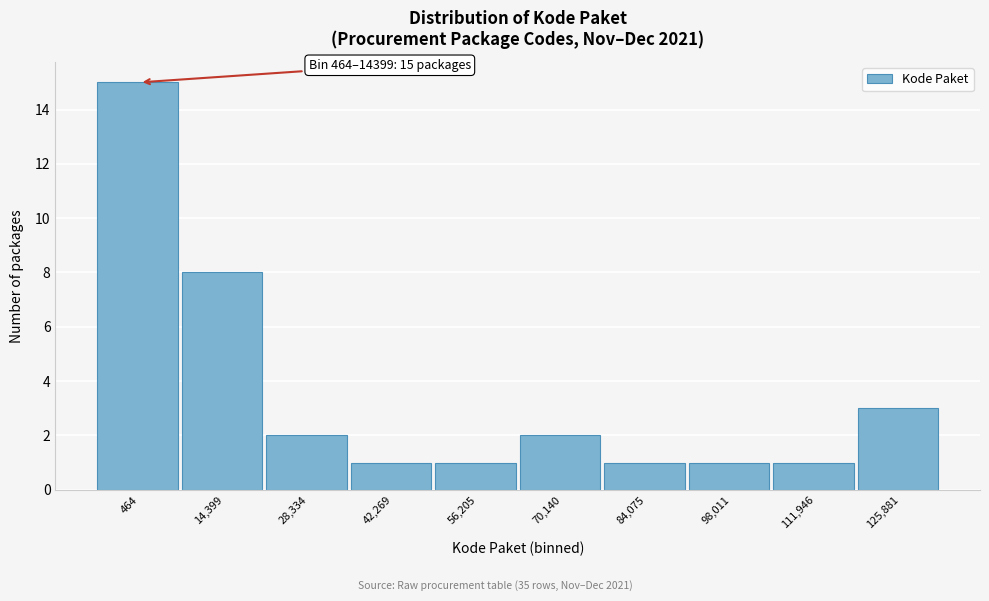

Reading left to right, list all the values displayed in this chart.

464=15	14,399=8	28,334=2	42,269=1	56,205=1	70,140=2	84,075=1	98,011=1	111,946=1	125,881=3